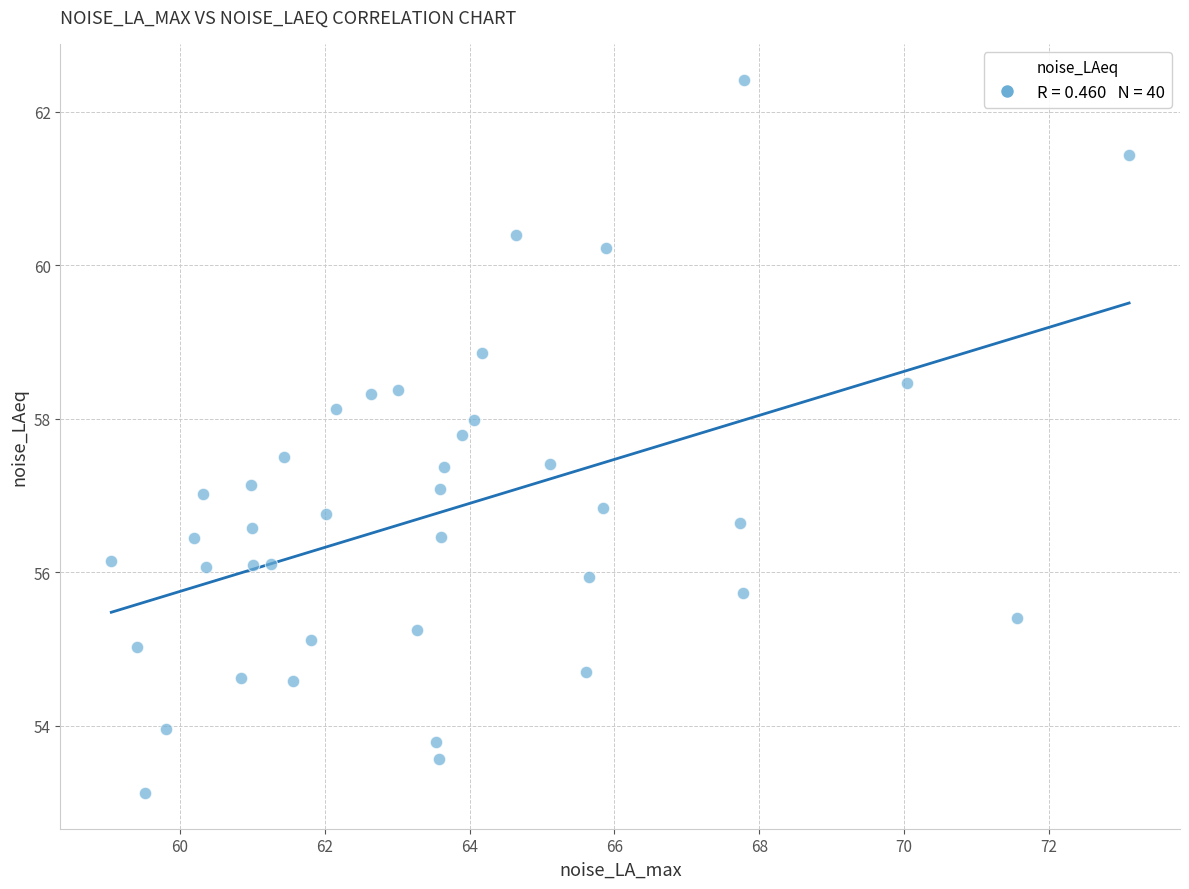

What is the range of Y values (max minus min)?

9.3